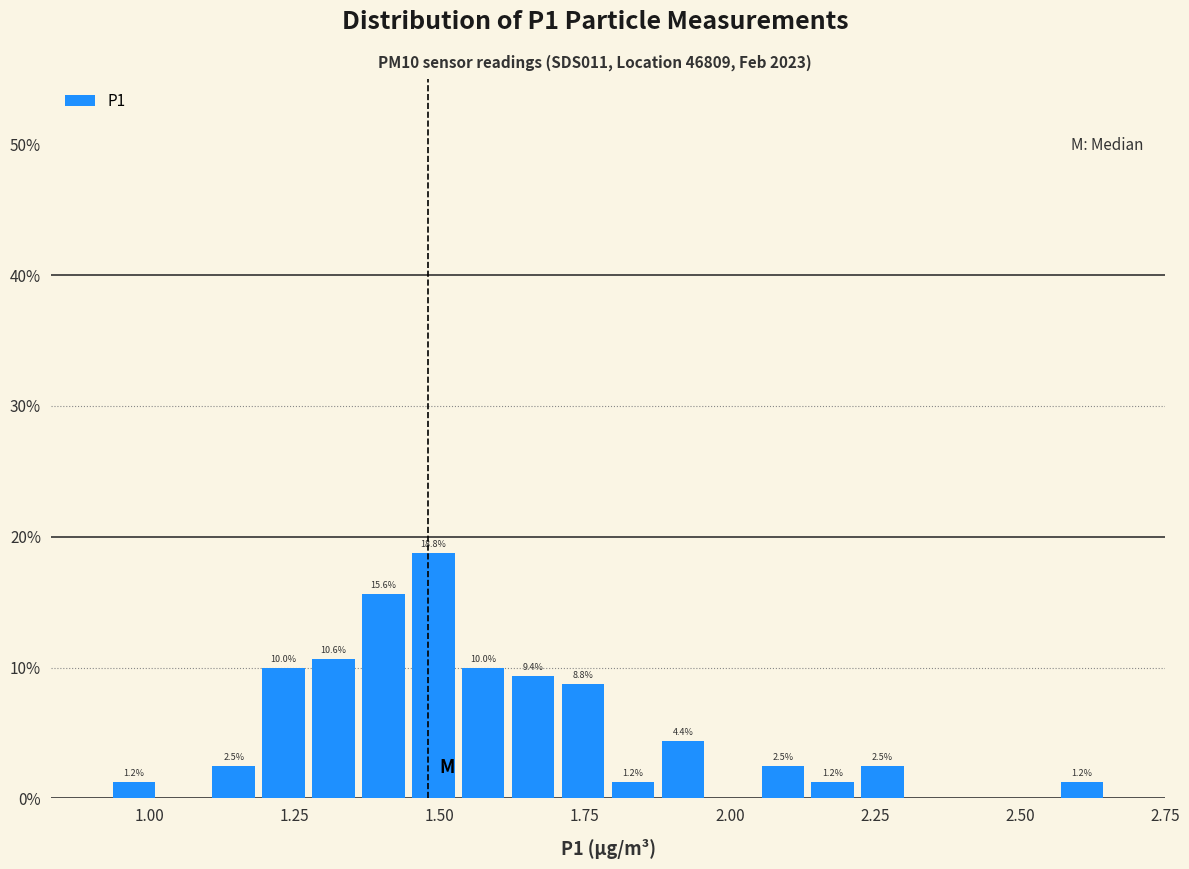

Read against the x-axis, roughly where is the centre of the tallest bar?

1.50